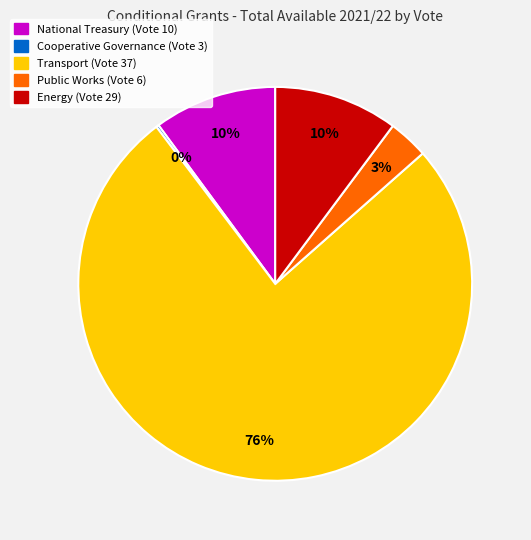

Combined, do National Treasury (Vote 10) and Energy (Vote 29) account for over 50%?

No